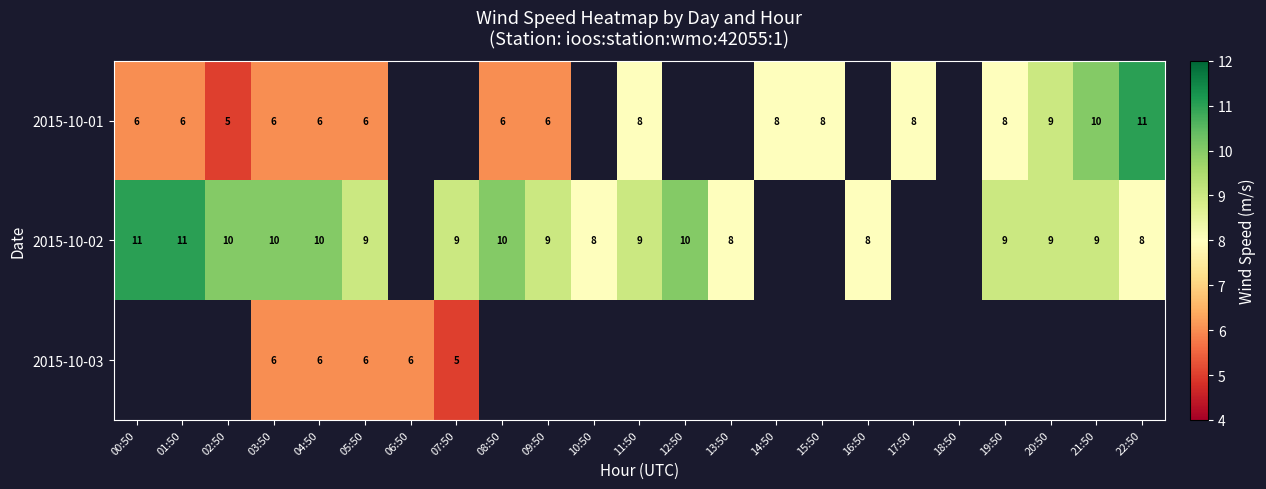

What is the total value across all series at 03:50?

22